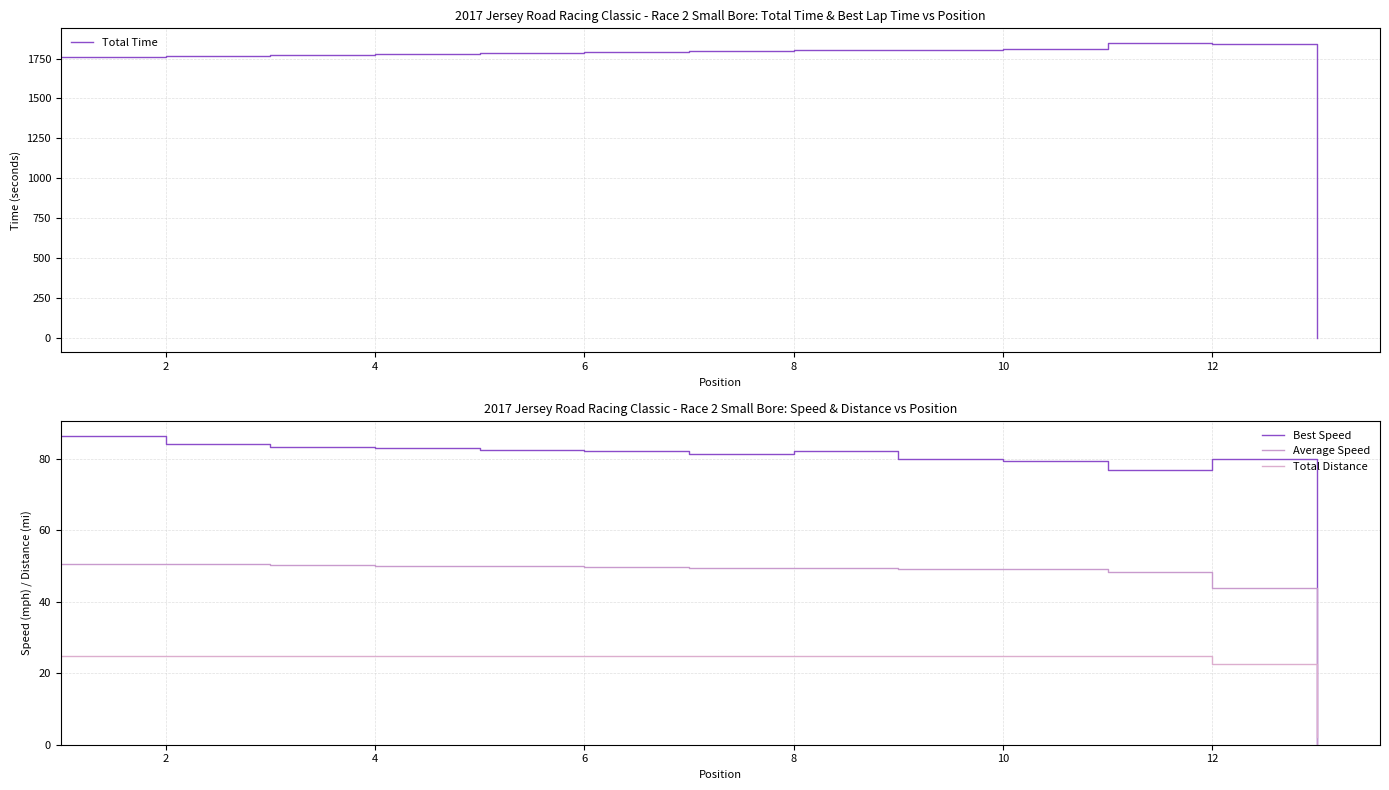

Count the number of categories in the chart.

13